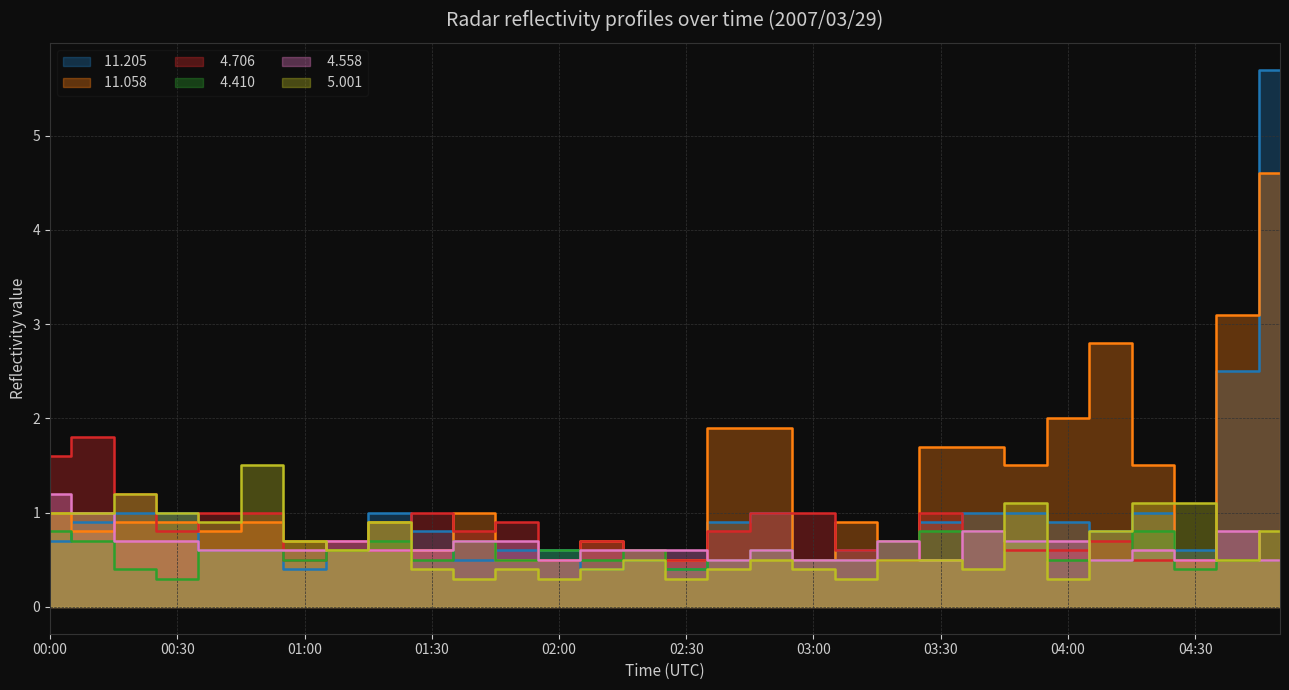

What are all the series names shown in the legend?

 11.205,  11.058,   4.706,   4.410,   4.558,   5.001